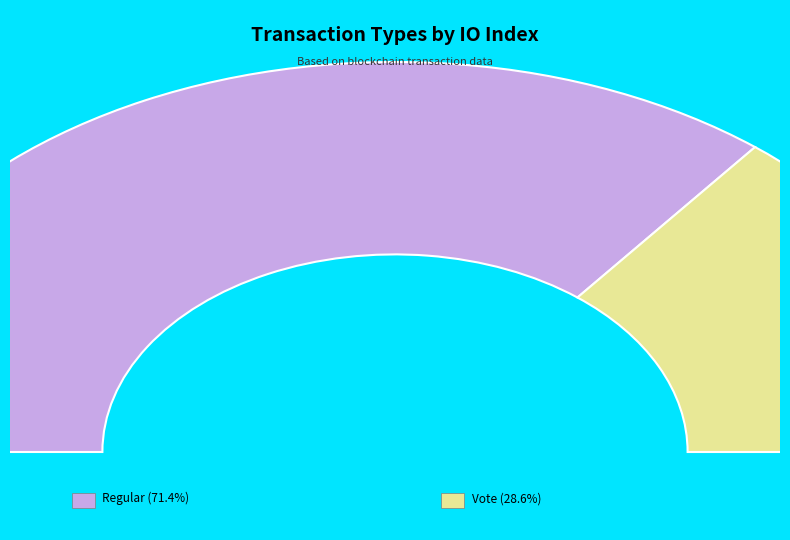

To the nearest percent, what is the average slice percentage?

50%